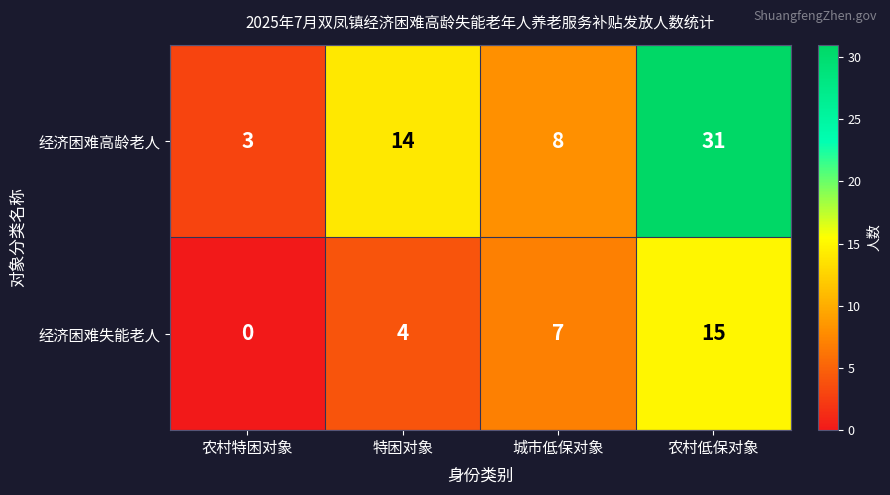

Count the number of data series in this chart.

2